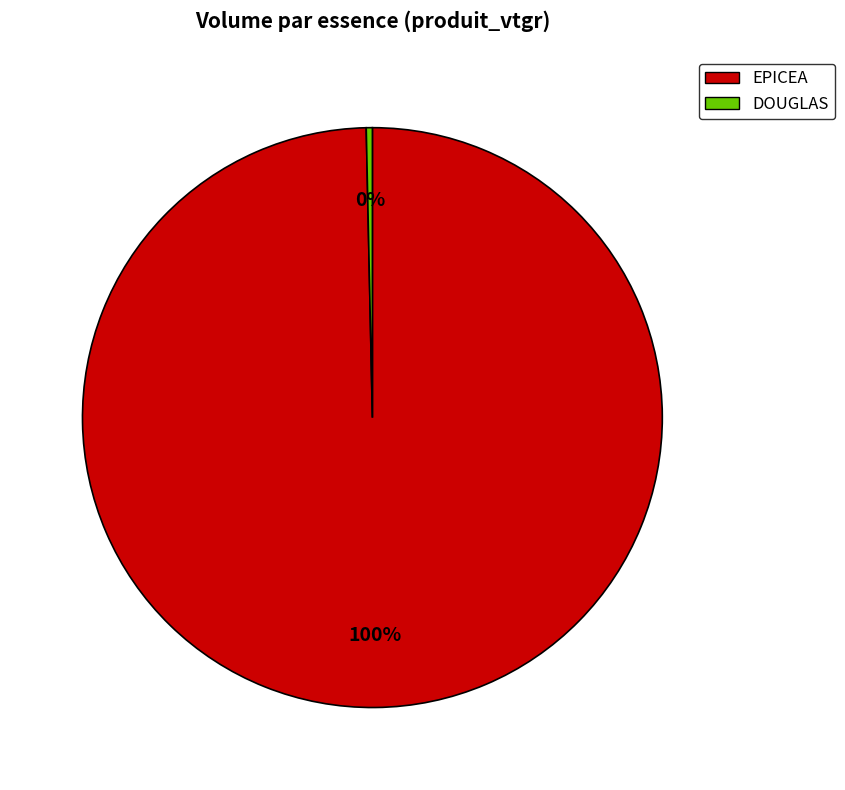

Do DOUGLAS and EPICEA together represent more than half of the pie?

Yes